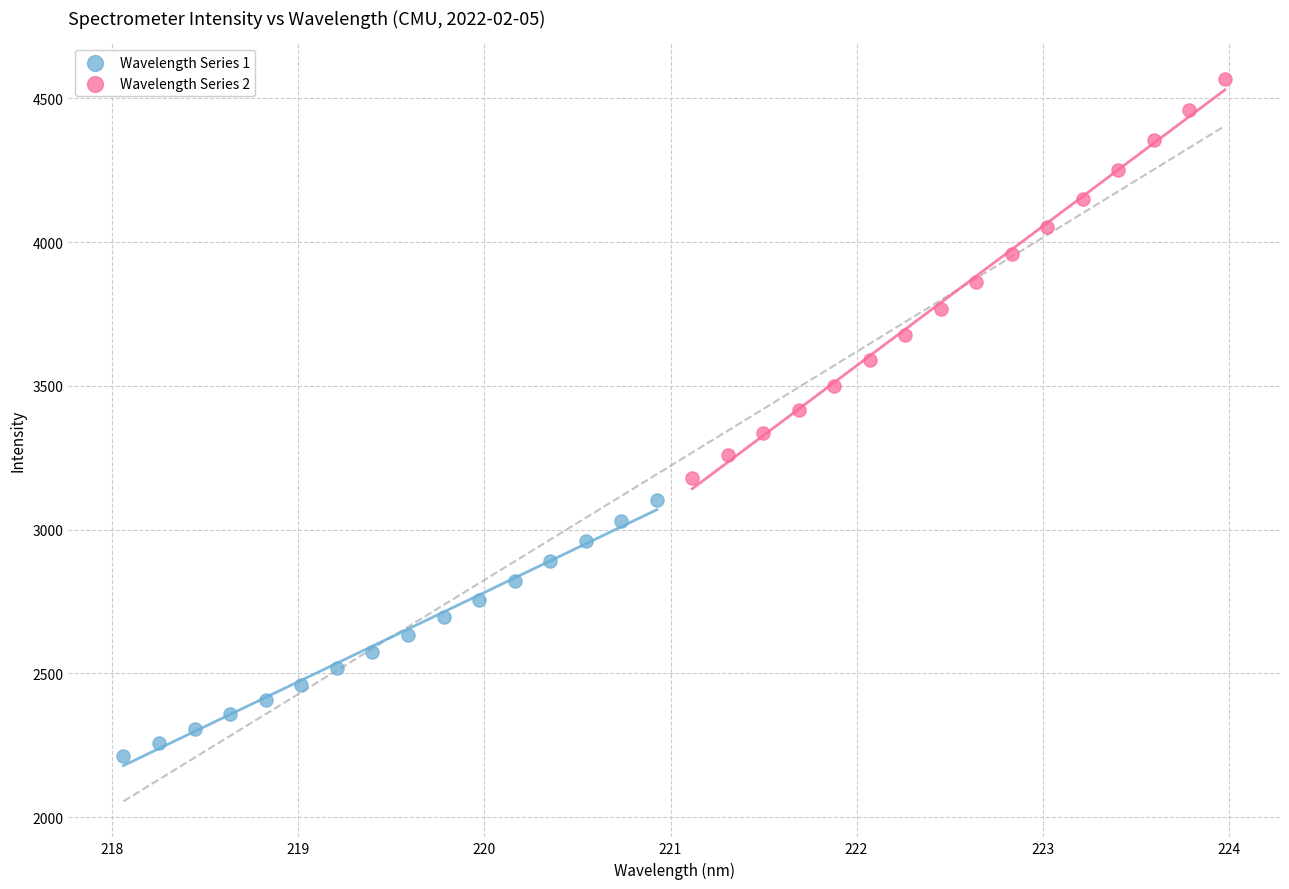

What are all the series names shown in the legend?

Wavelength Series 1, Wavelength Series 2